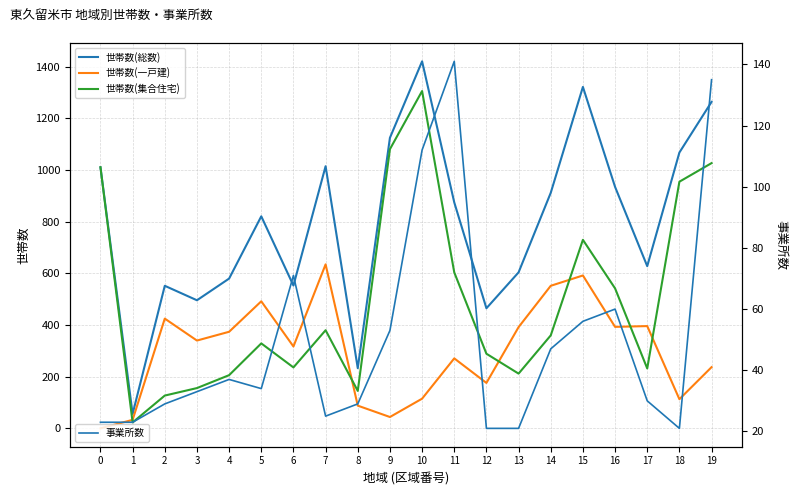

After their last crossing, which series has the higher values: 世帯数(一戸建) or 世帯数(集合住宅)?

世帯数(集合住宅)